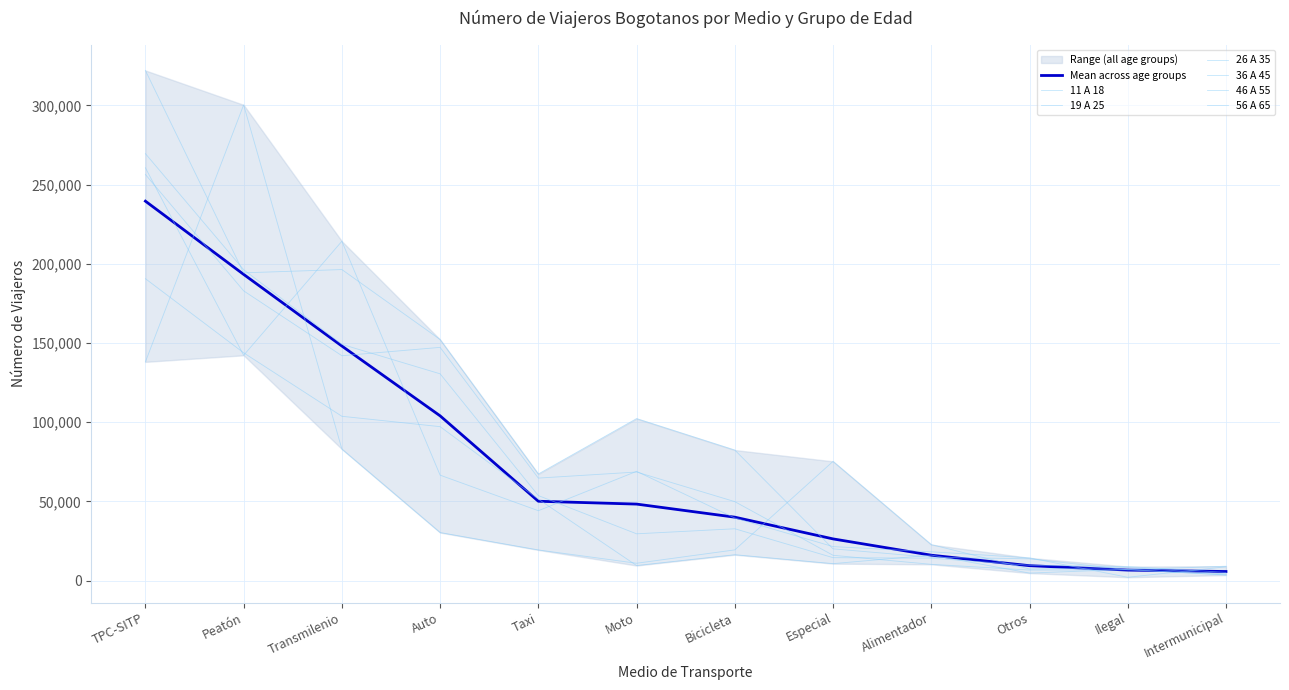

True or false: 46 A 55 has more than 0 interior local peaks.

True